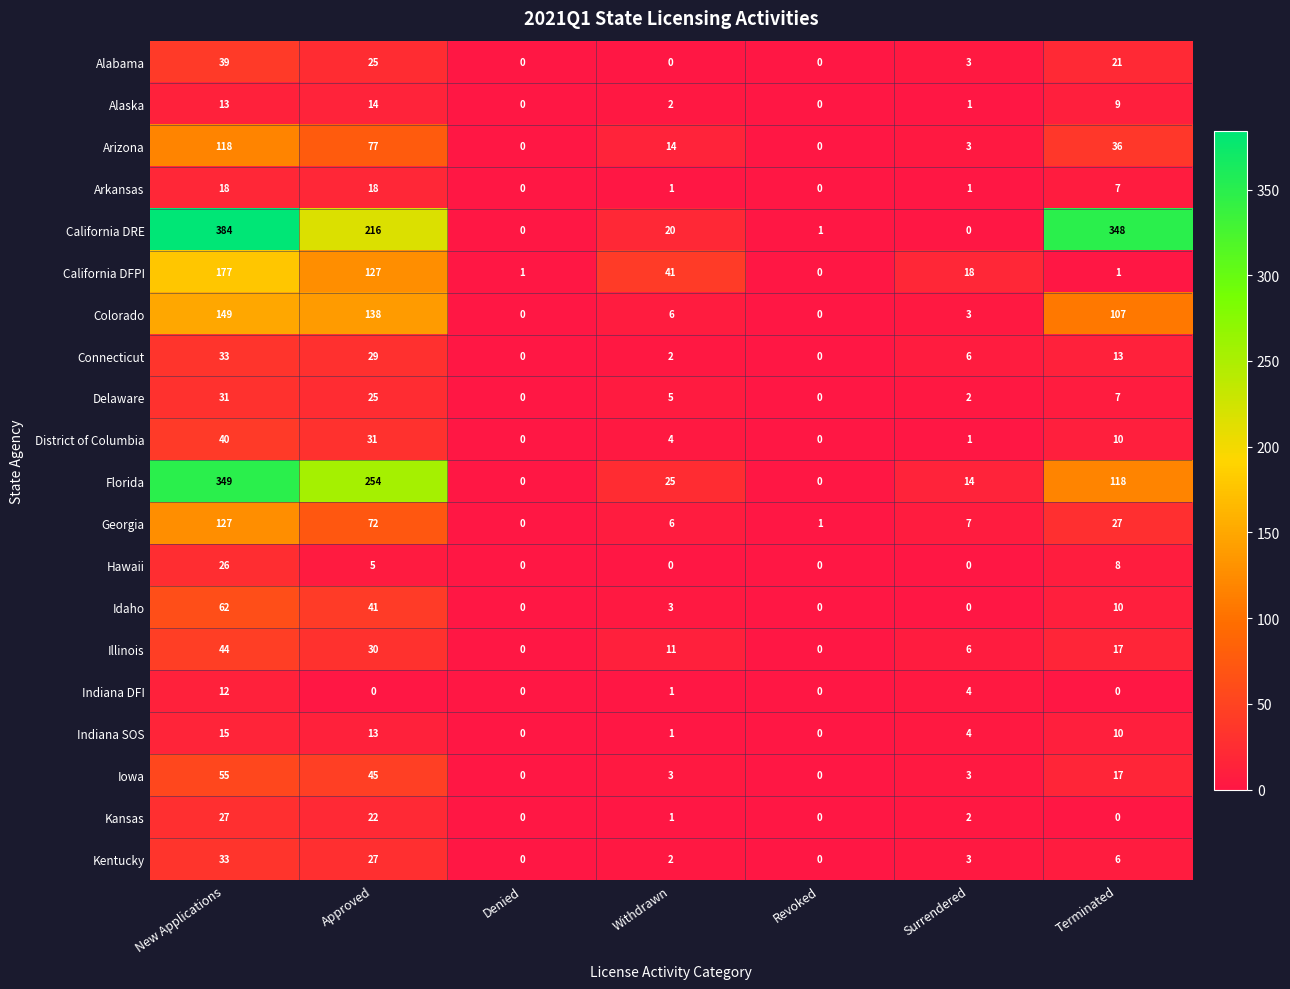

Where does the Alabama series first go above 3?

New Applications